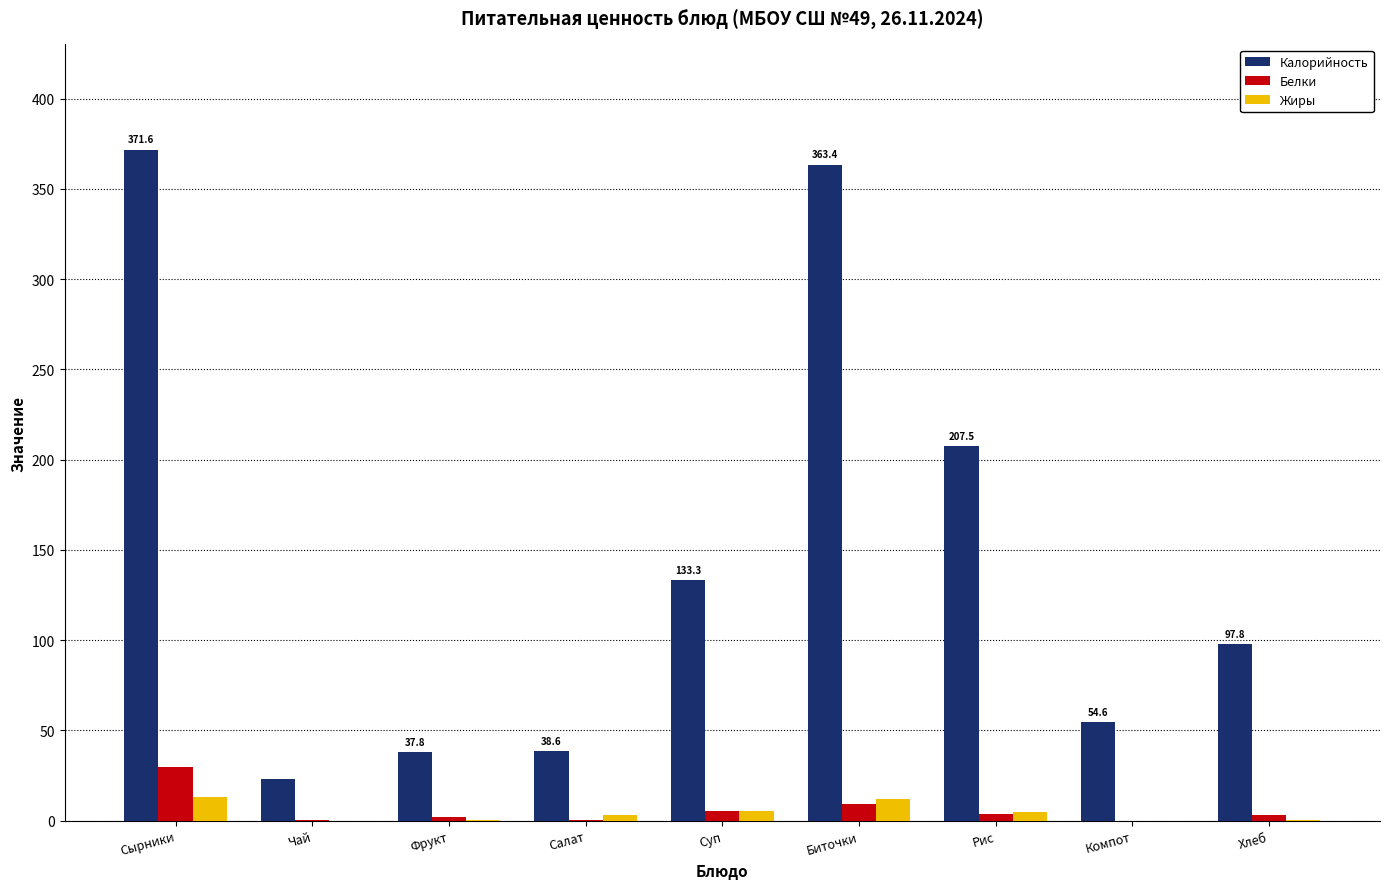

What is the sum of the Жиры values at Сырники and Биточки?

25.4